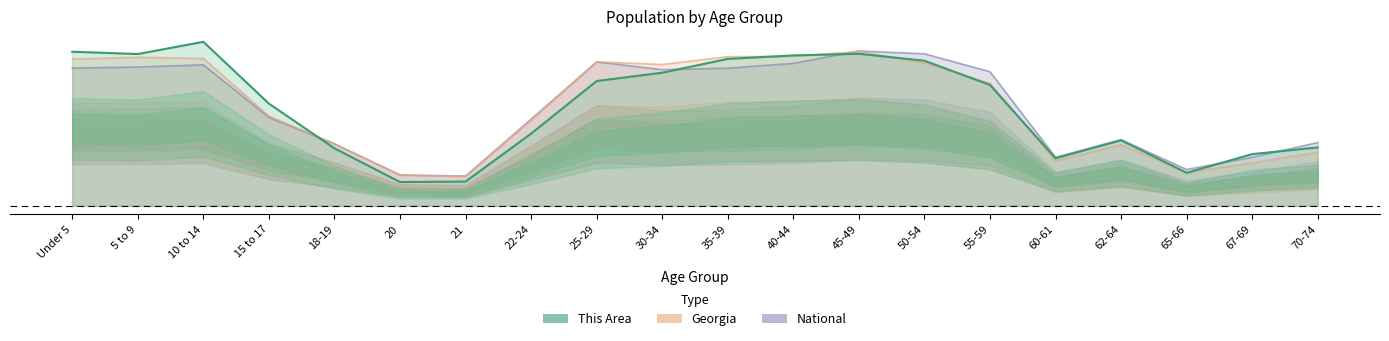

What is the difference between the maximum and second lowest values in the National series?

0.1